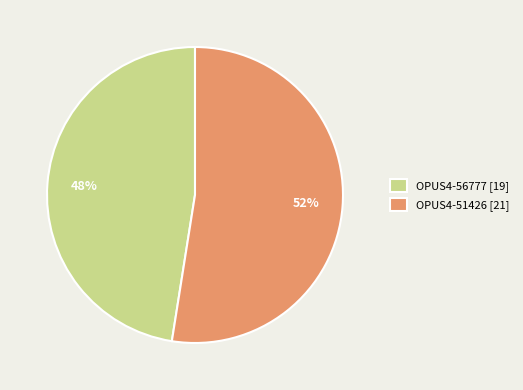

True or false: OPUS4-51426 accounts for 52% of the total.

True